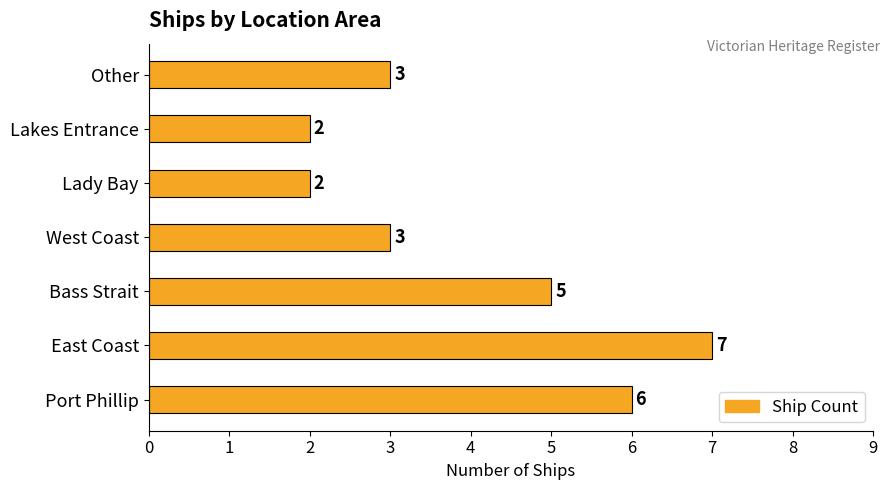

Reading bottom to top, what are all the values shown in this chart?

6	7	5	3	2	2	3